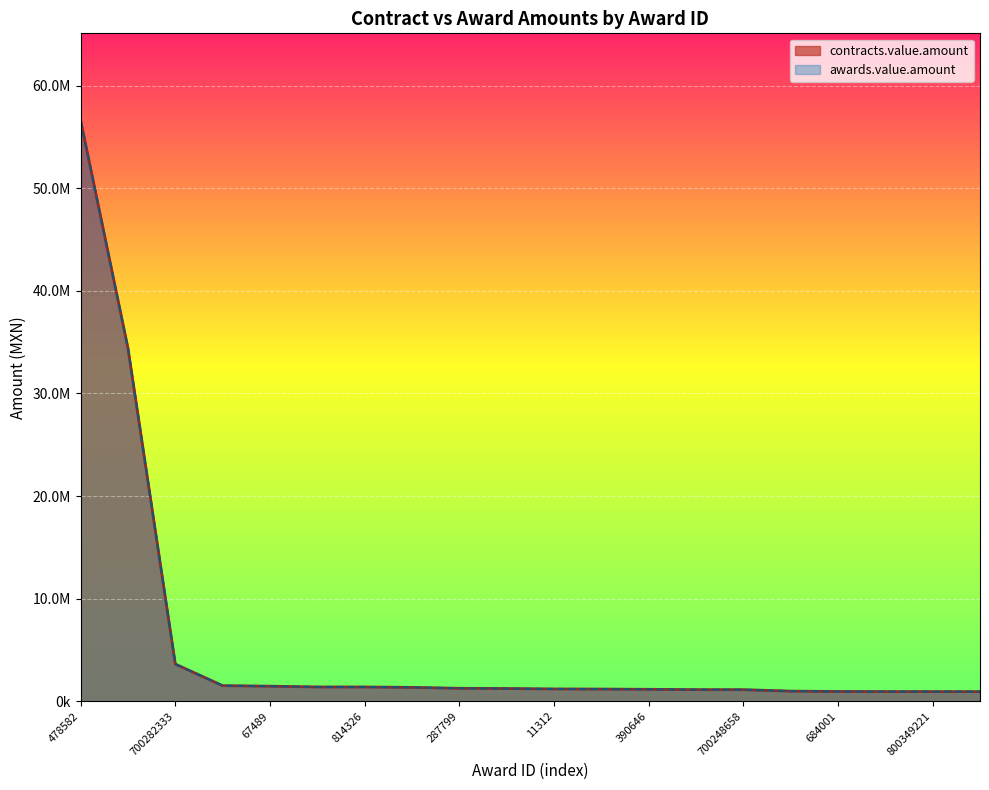

What is the sum of all awards.value.amount values?

114974250.3